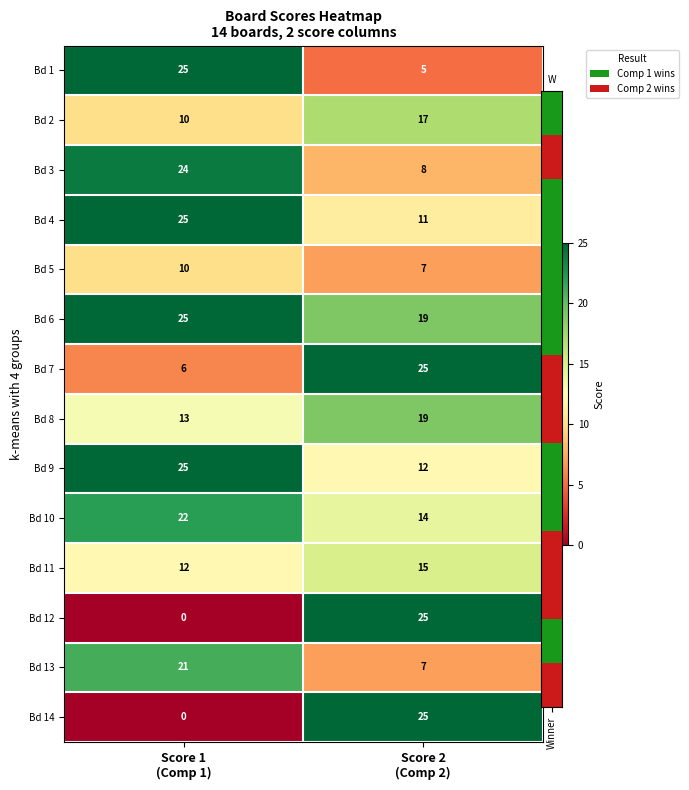

What is the lowest value of the Bd 10 series?

14